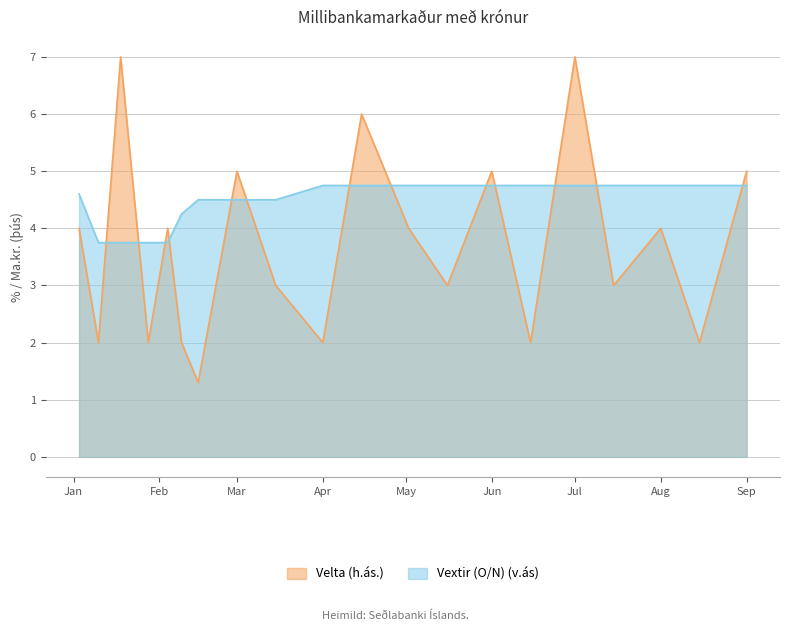

Rank the series by their average value, from highest to lowest.

Vextir (O/N) (v.ás), Velta (h.ás.)